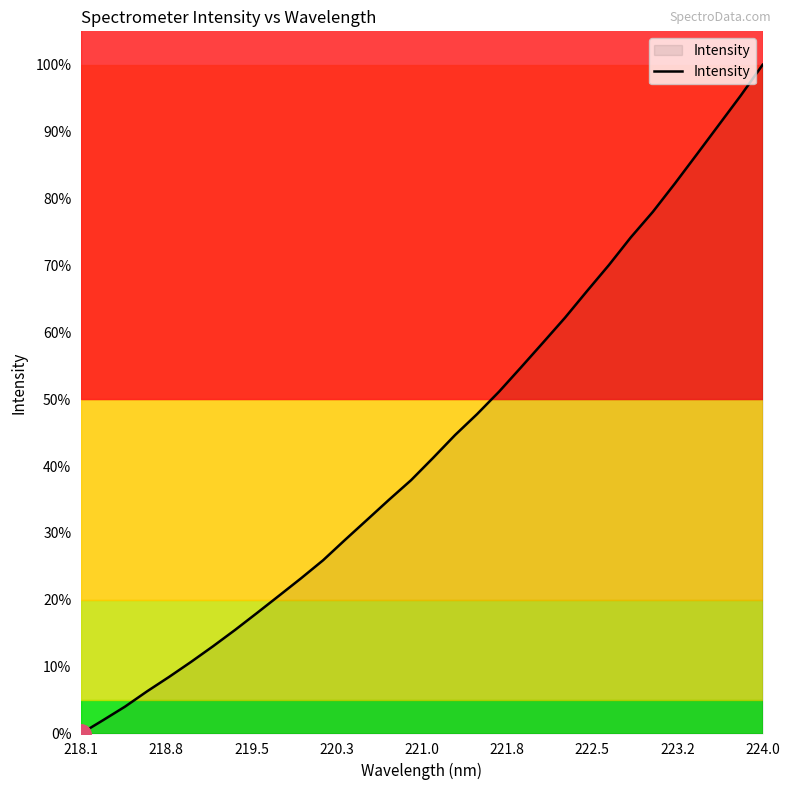

What is the maximum value shown in the chart?

100.0